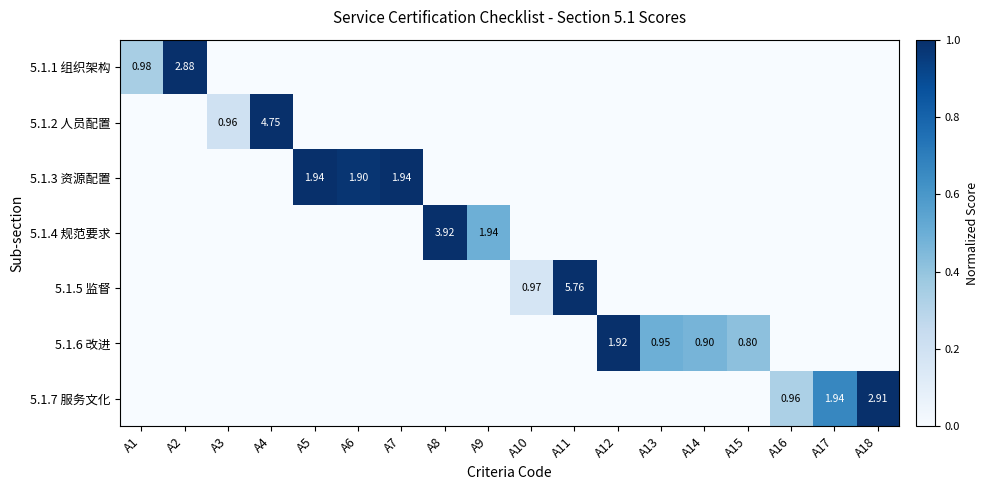

Count the 5.1.1 组织架构 values in the range 0 to 1.

18